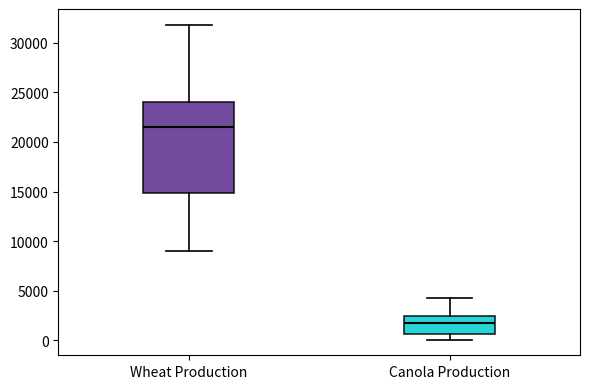

Reading left to right, transcribe this box plot: for each box, give where its median line is, the range the box spans, and where its two whiskers end, as read against the y-axis. The values are not printed on the chart, so give them approximately, as read against the axis.

Wheat Production: median 21500, box 15000 to 24000, whiskers 9000 to 32000
Canola Production: median 1500, box 500 to 2500, whiskers 0 to 4500